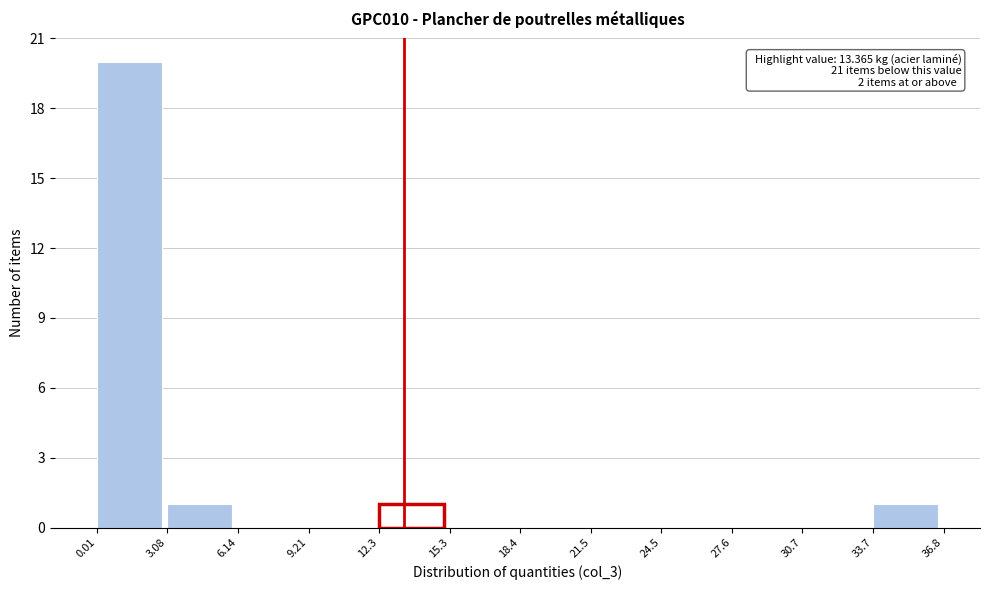

Which range on the x-axis has the tallest bar?

0.01 to 3.08